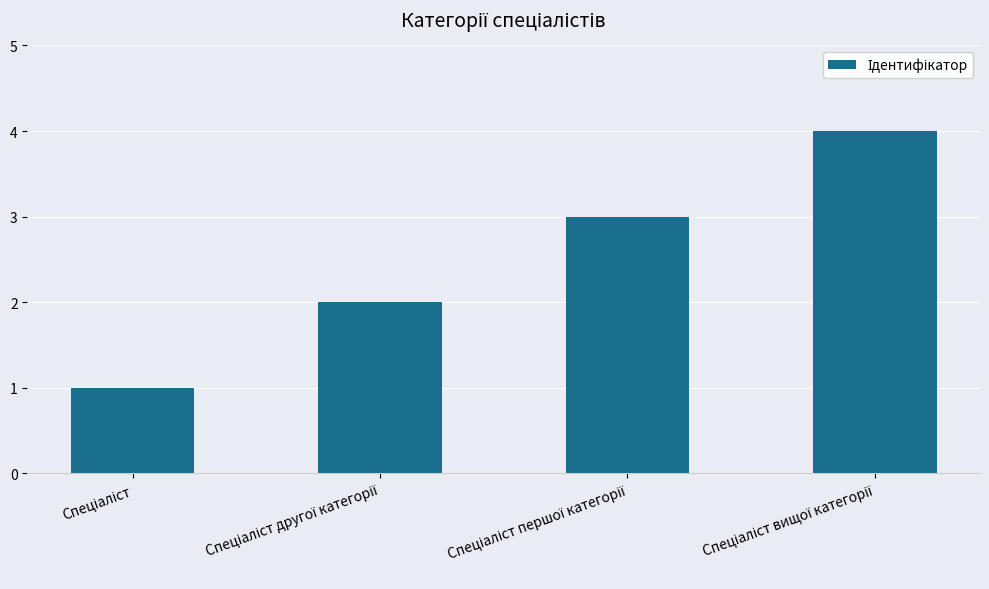

What is the maximum value shown in the chart?

4